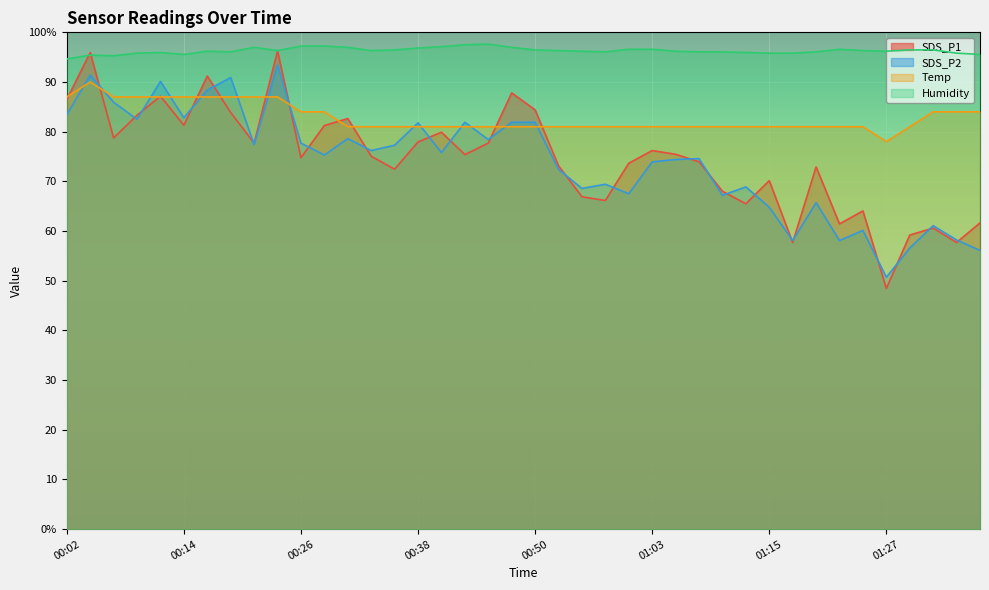

What is the sum of the SDS_P1 values at 00:06 and 01:10?

146.8